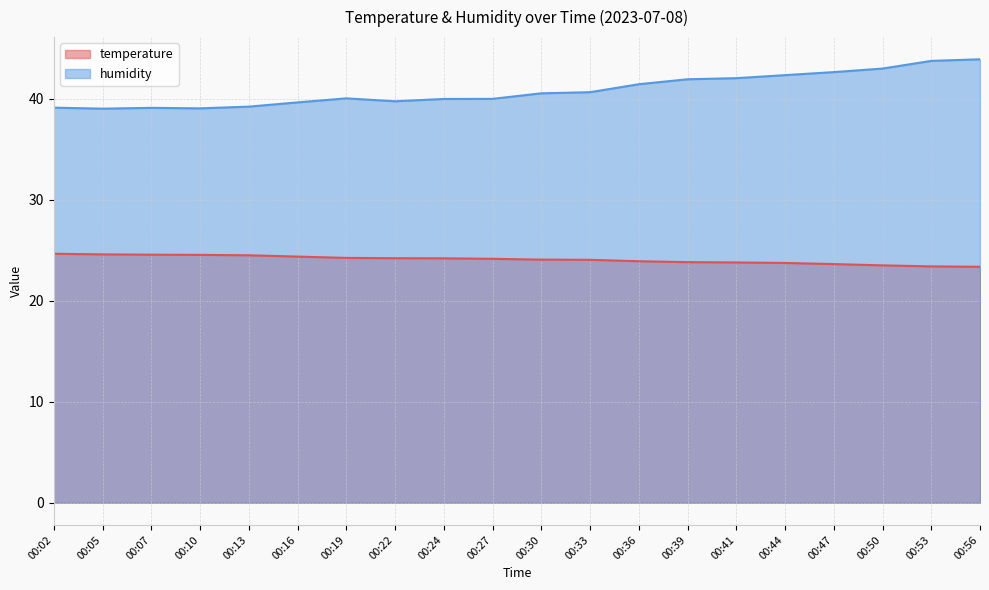

What is the difference between the maximum and second lowest values in the humidity series?

4.9